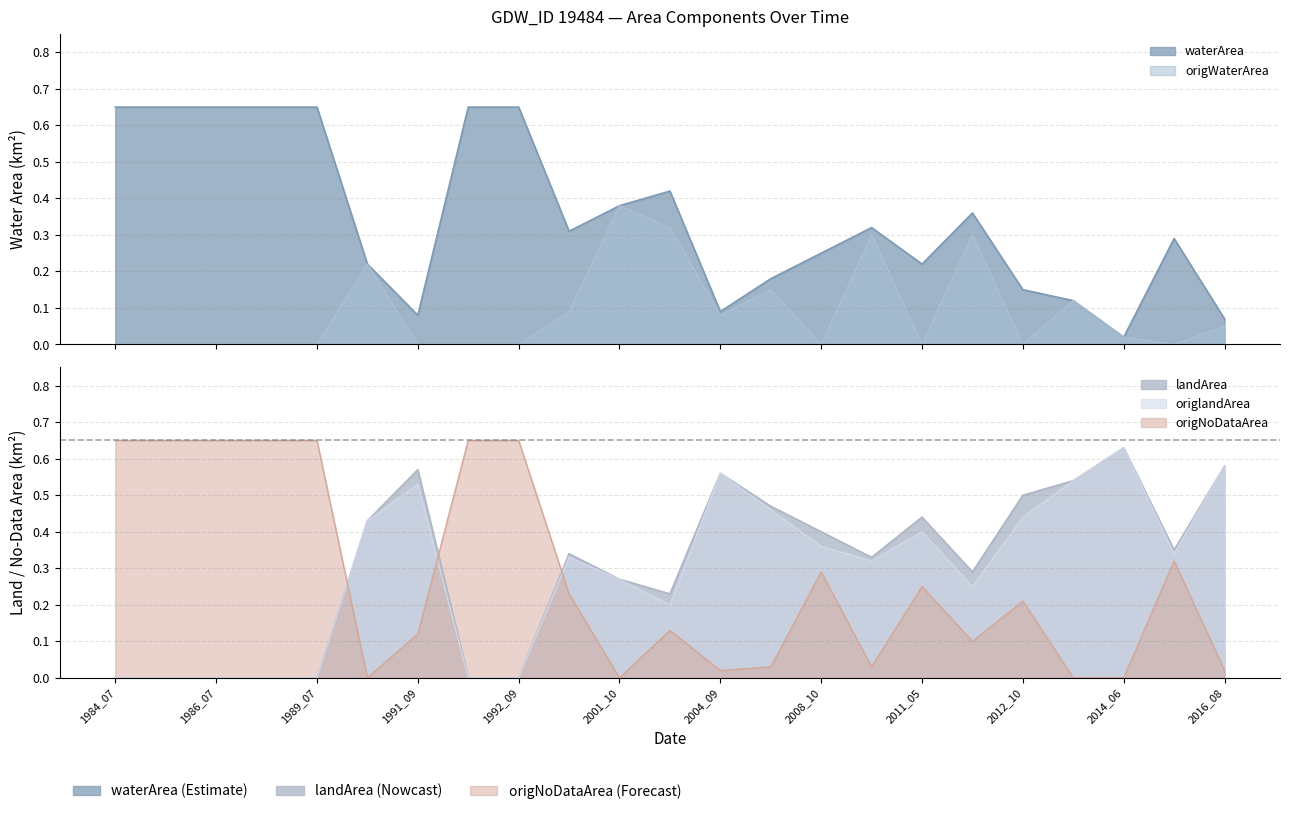

Where is the first local maximum for origWaterArea?

1990_09